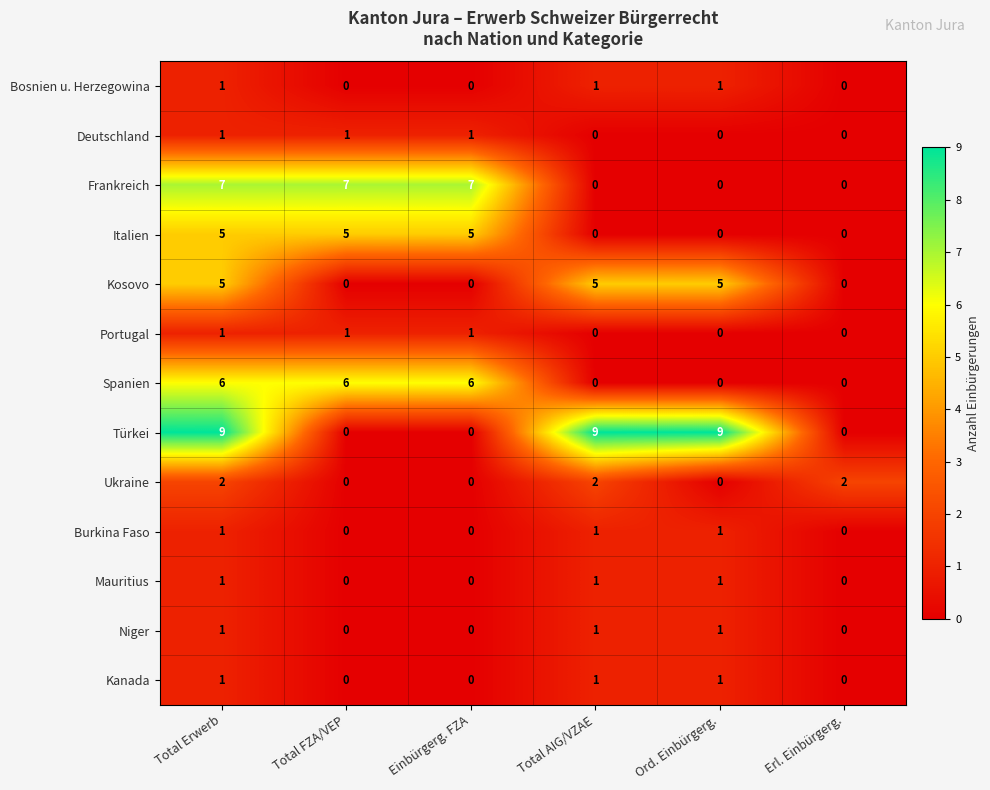

The value of Ukraine at Total AIG/VZAE is 1. True or false?

False